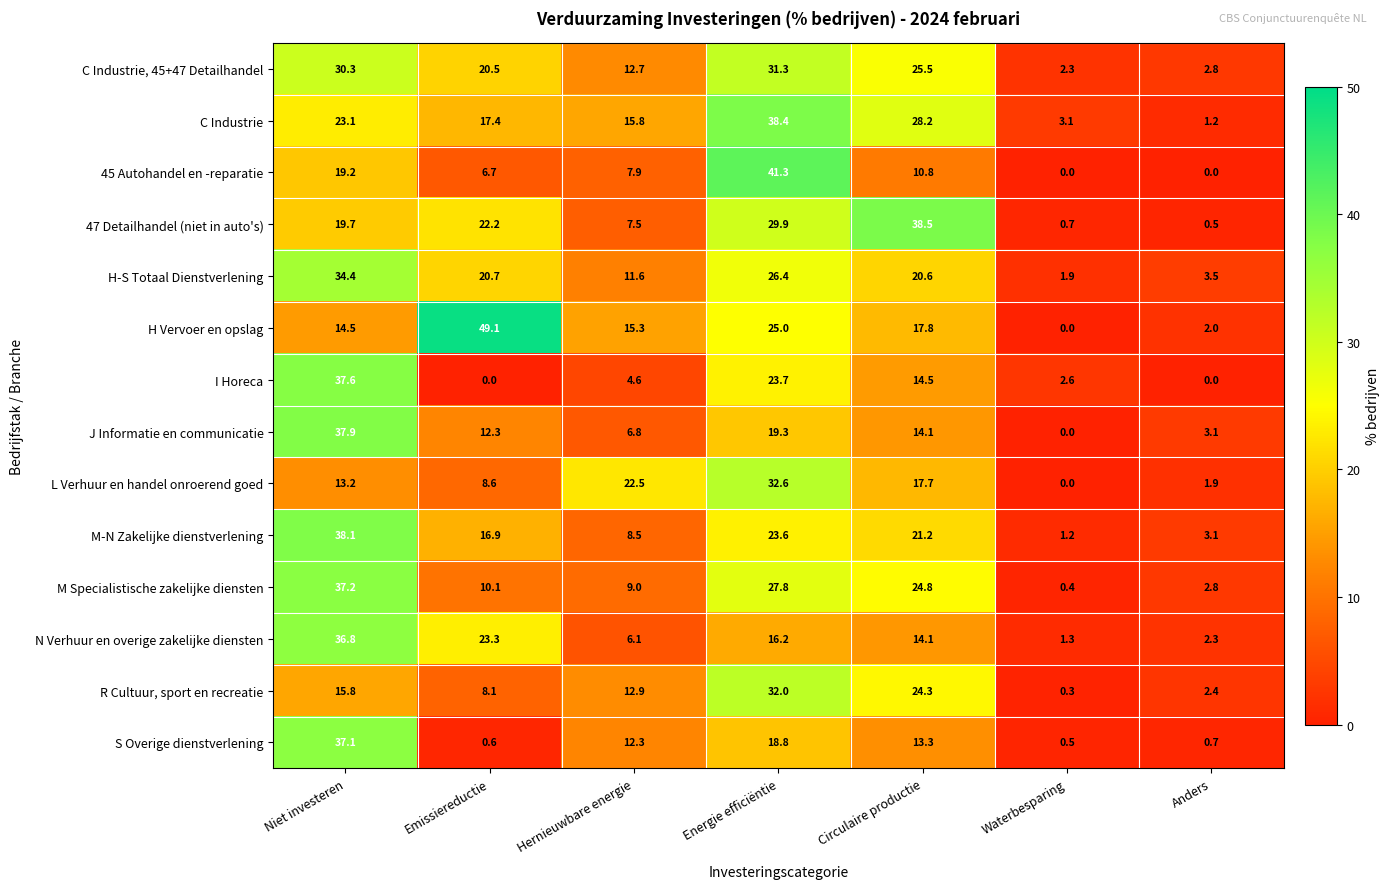

Which series has the largest range (max minus min)?

H Vervoer en opslag